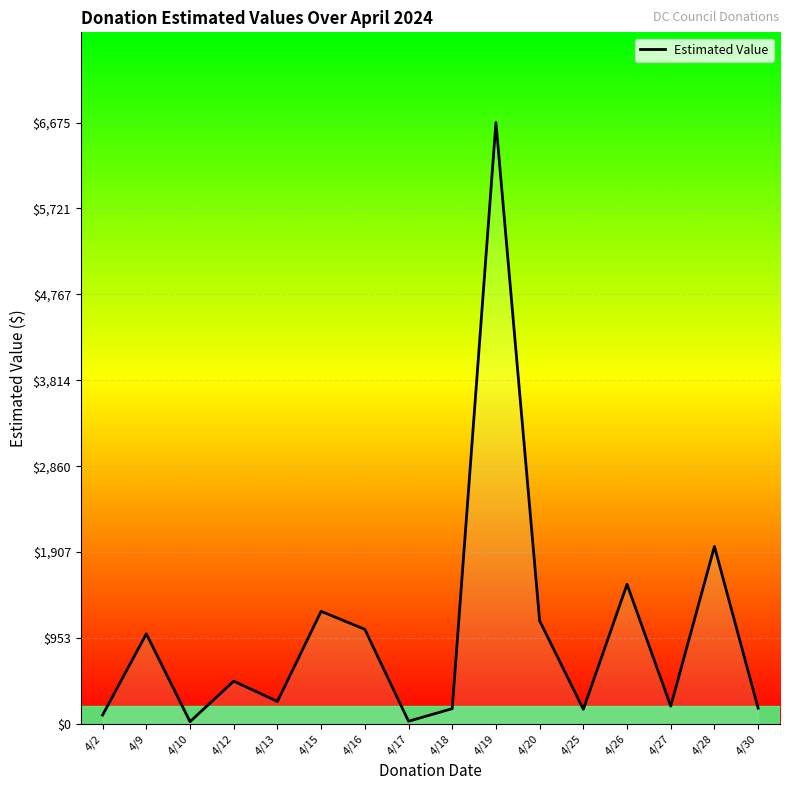

What is the difference between the maximum and minimum values?

6650.0